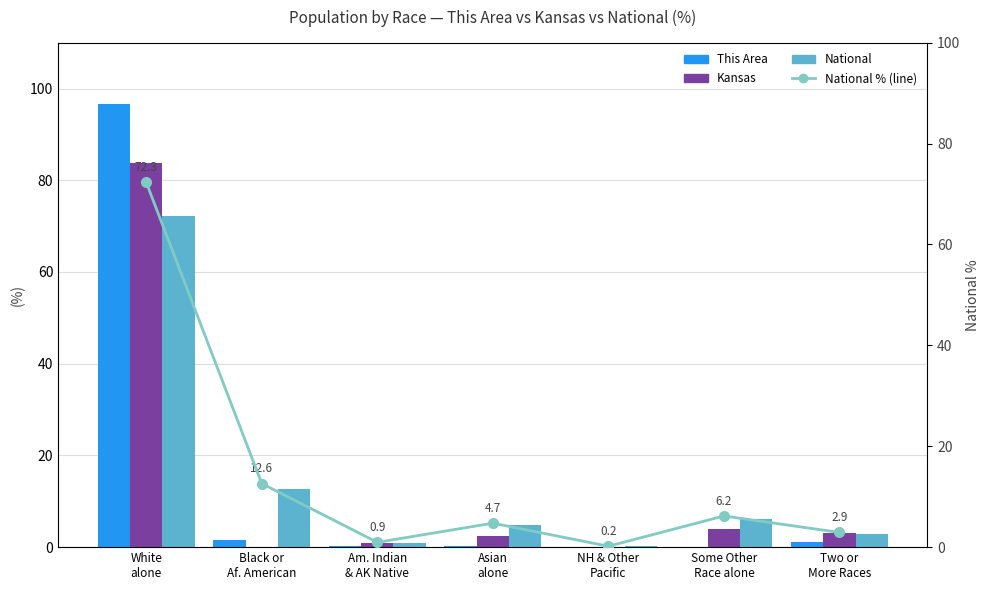

Is the value of This Area at Two or
More Races greater than the value of National % at Some Other
Race alone?

No